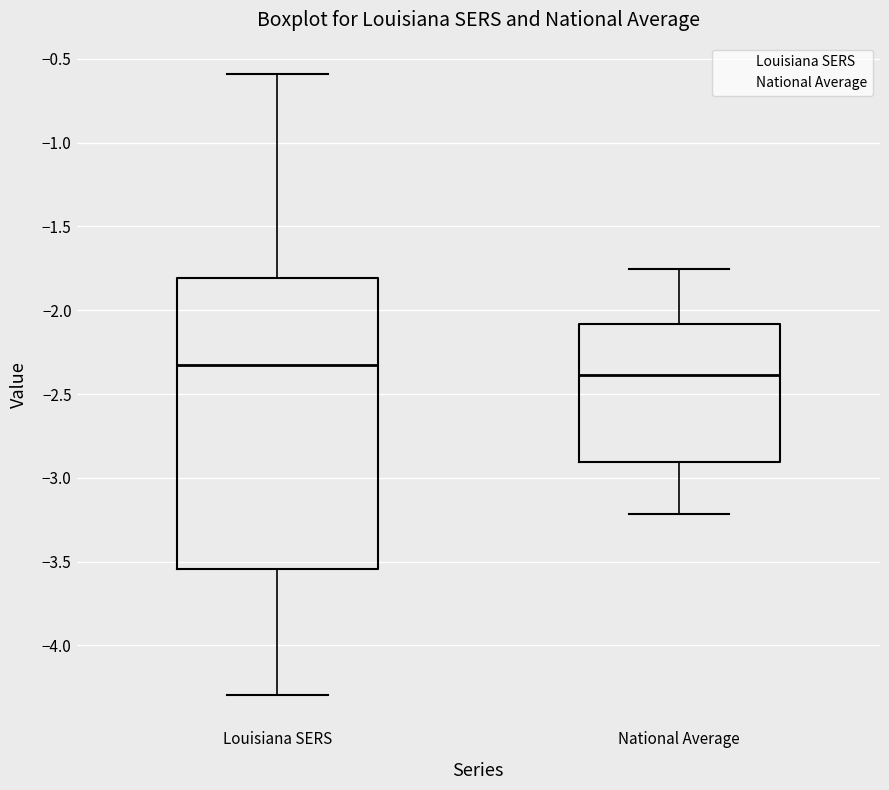

Where does the lower whisker of the box for National Average end on the y-axis? The values are not printed on the chart, so give them approximately, as read against the axis.

-3.20